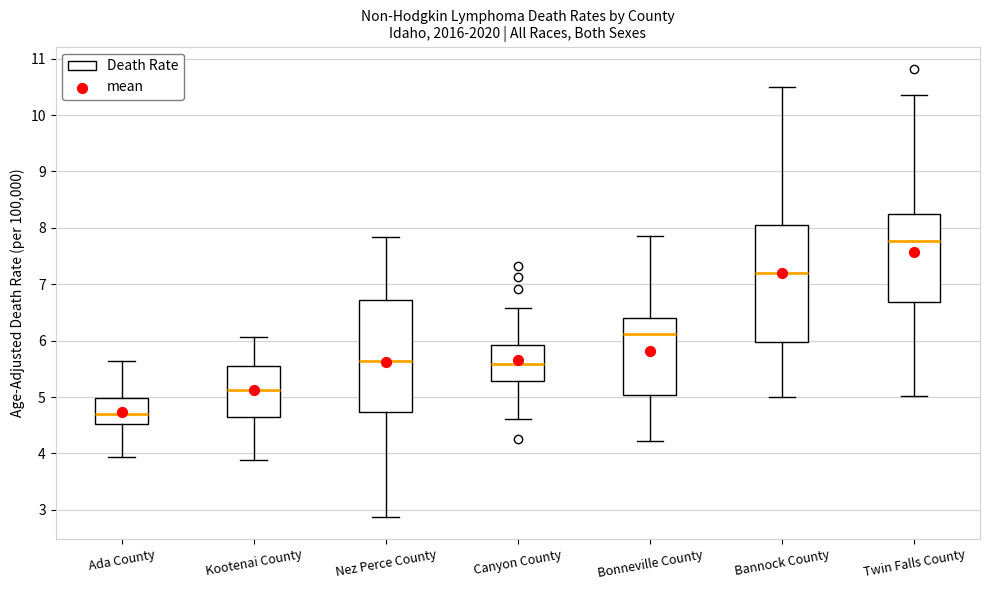

Where does the lower whisker of the box for Canyon County end on the y-axis? The values are not printed on the chart, so give them approximately, as read against the axis.

4.6